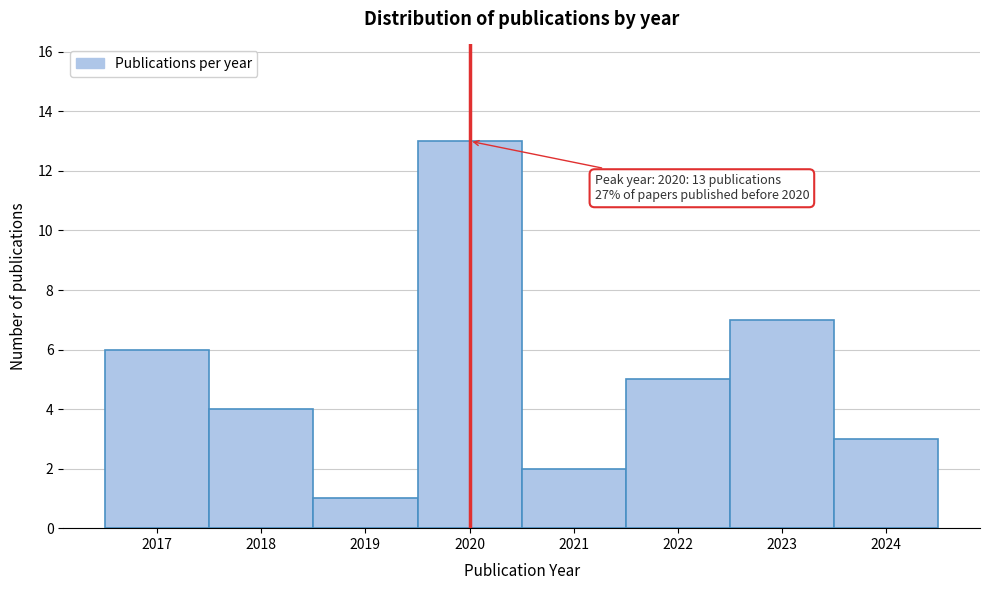

Reading right to left, extract all data points from this chart.

2024=3	2023=7	2022=5	2021=2	2020=13	2019=1	2018=4	2017=6